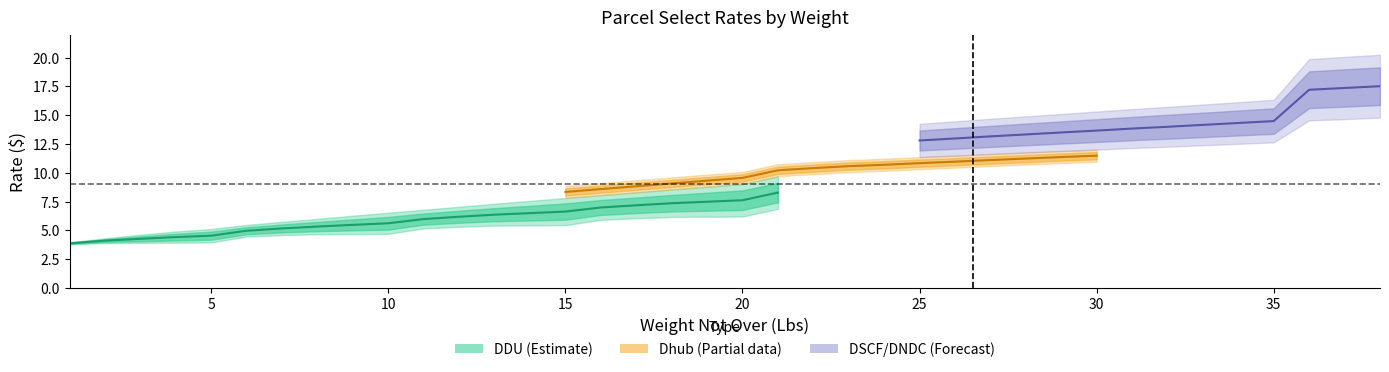

Which label corresponds to the largest value in the chart?

38